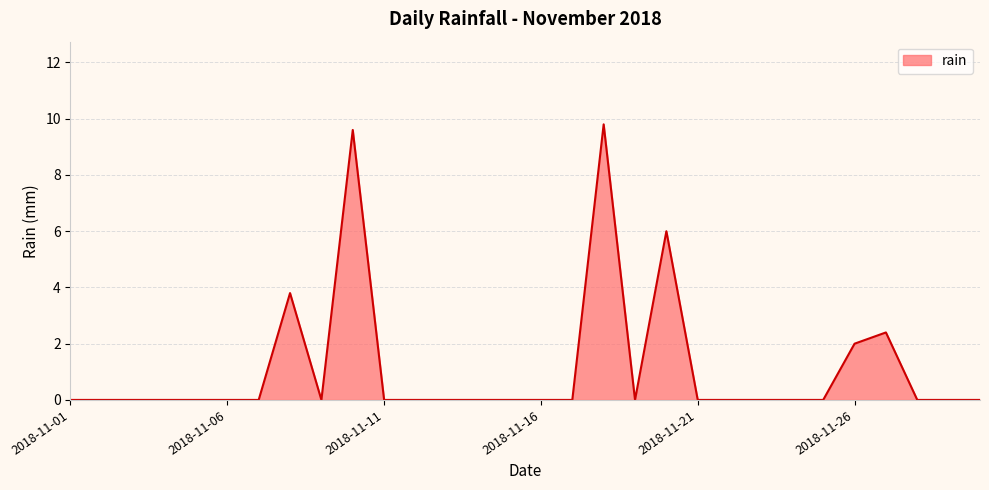

What is the difference between the maximum and minimum values?

9.8